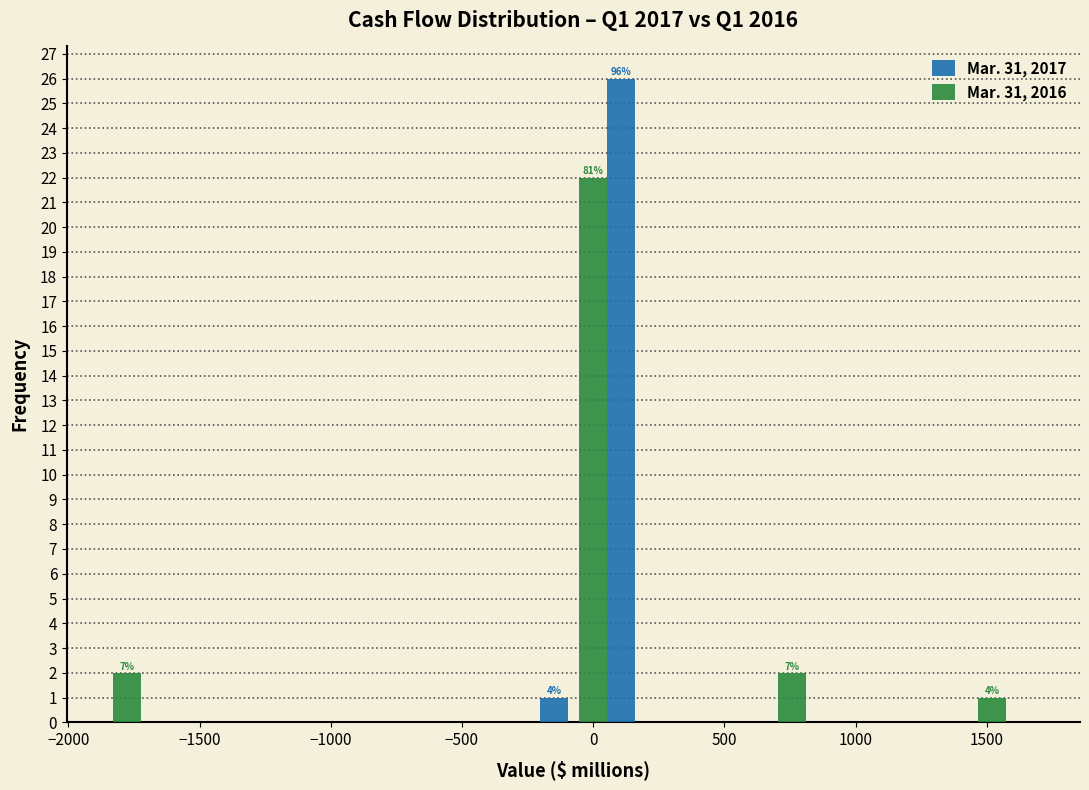

In the Mar. 31, 2017 series, which range on the x-axis has the tallest bar?

-50 to 200